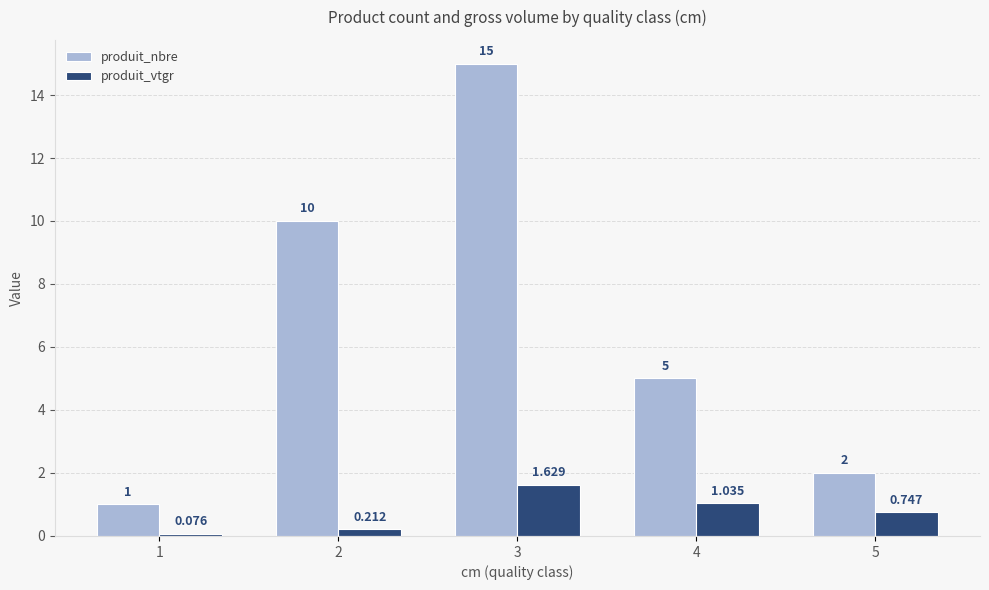

List the labels in order of produit_vtgr value, smallest first.

1, 2, 5, 4, 3